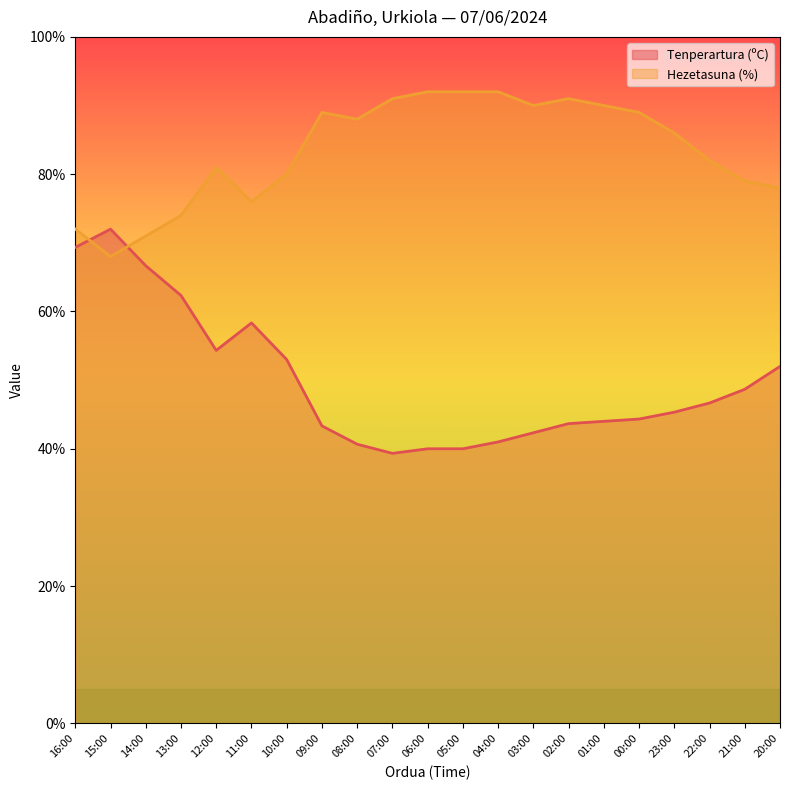

What is the difference between the highest and lowest values at 11:00?

17.7